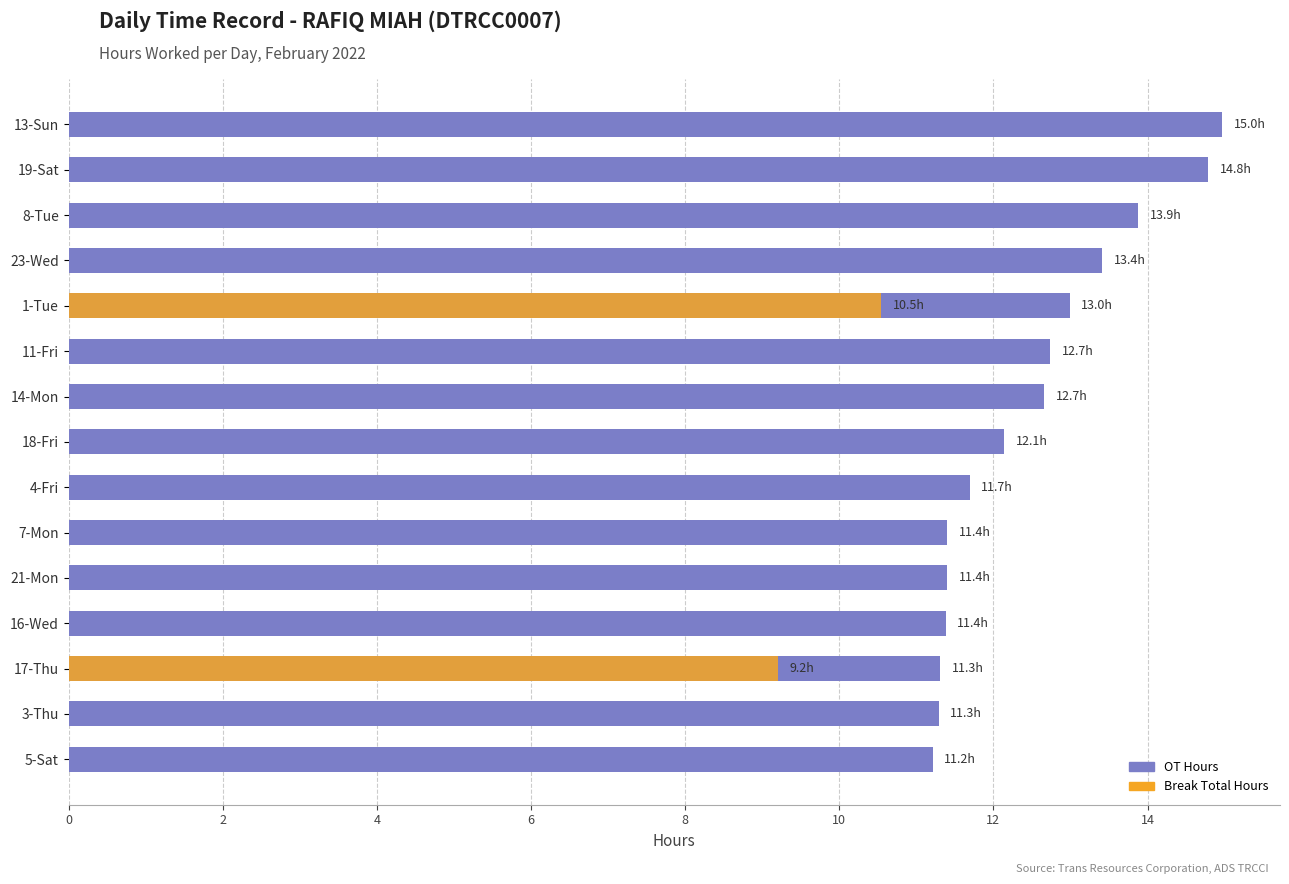

How many bars are there in each group?

2